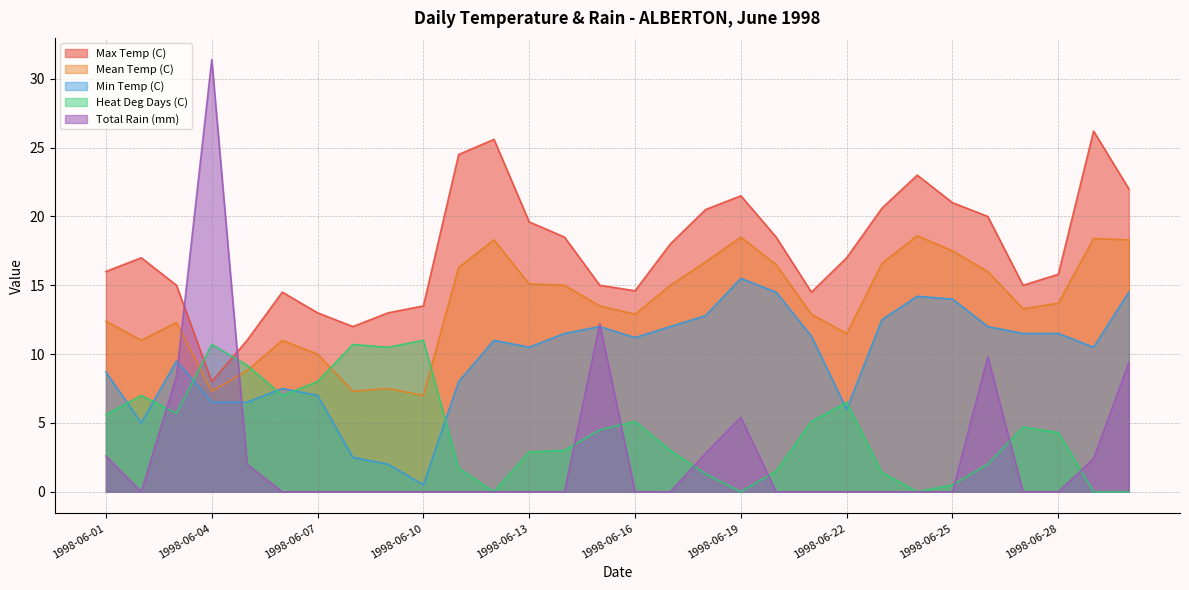

What is the difference between the maximum and minimum values in the Heat Deg Days (C) series?

11.0